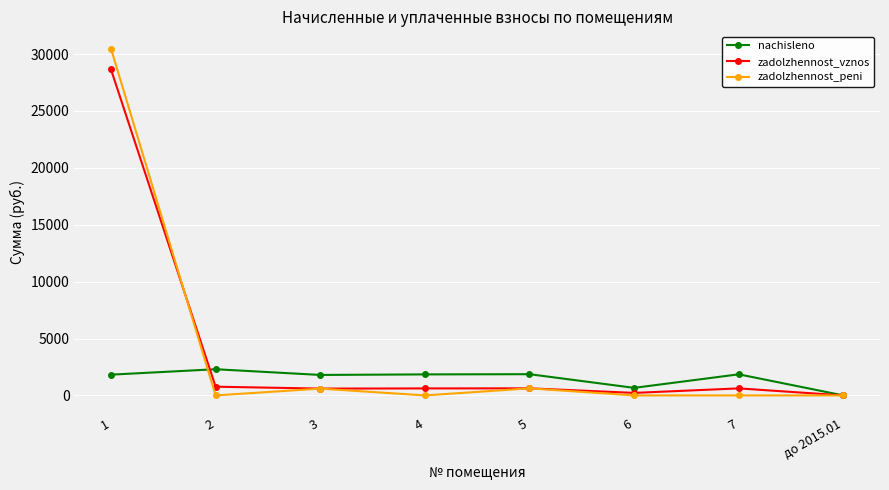

List the series in order of their peak value, highest first.

zadolzhennost_peni, zadolzhennost_vznos, nachisleno